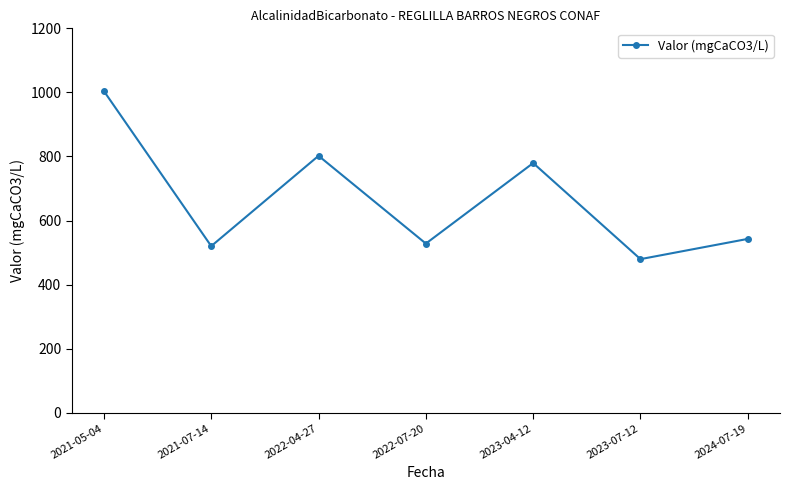

How many values are below 542?

3